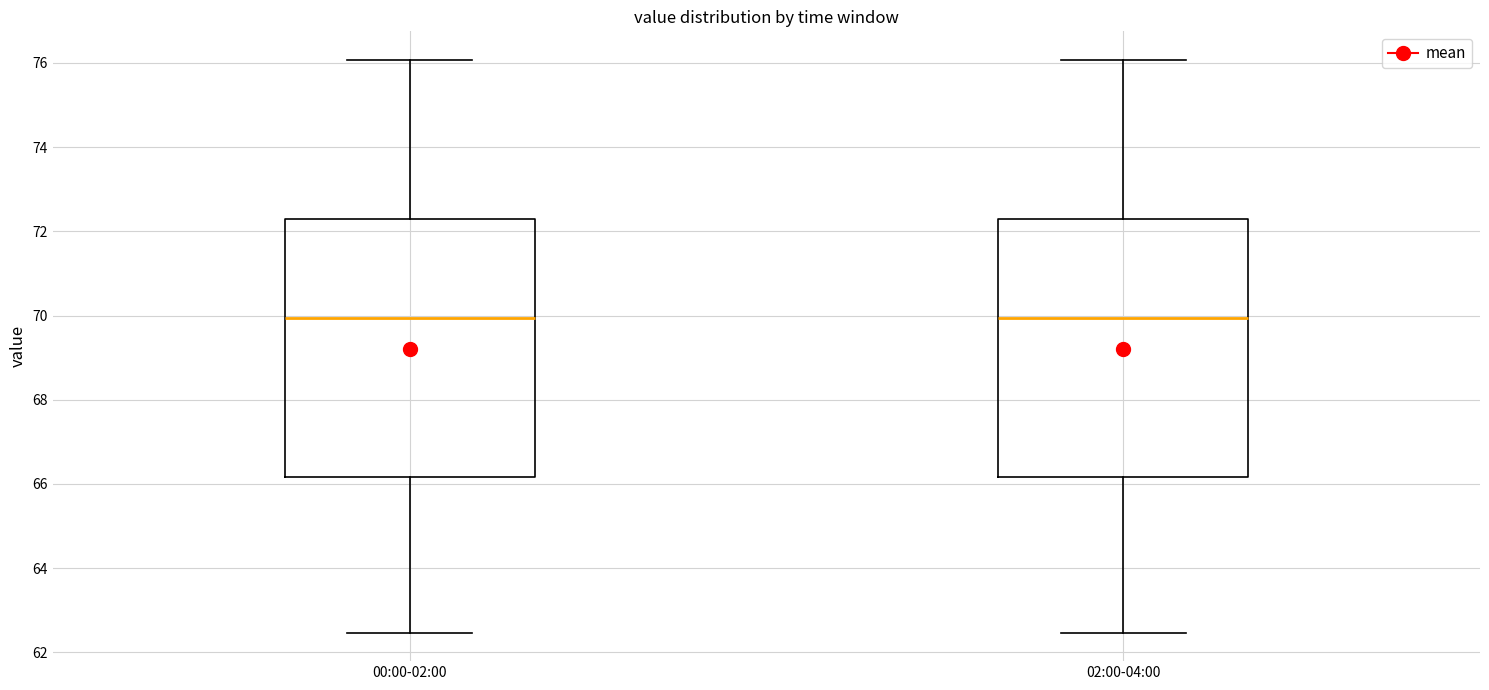

Reading left to right, read every box against the y-axis: the position of its median line, the range the box covers, and the ends of its whiskers. The values are not printed on the chart, so give them approximately, as read against the axis.

00:00-02:00: median 70.0, box 66.2 to 72.4, whiskers 62.4 to 76.0
02:00-04:00: median 70.0, box 66.2 to 72.4, whiskers 62.4 to 76.0